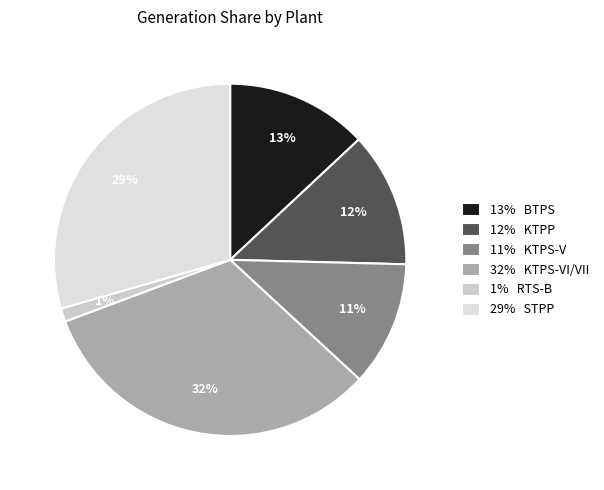

Count the number of slices in the pie.

6